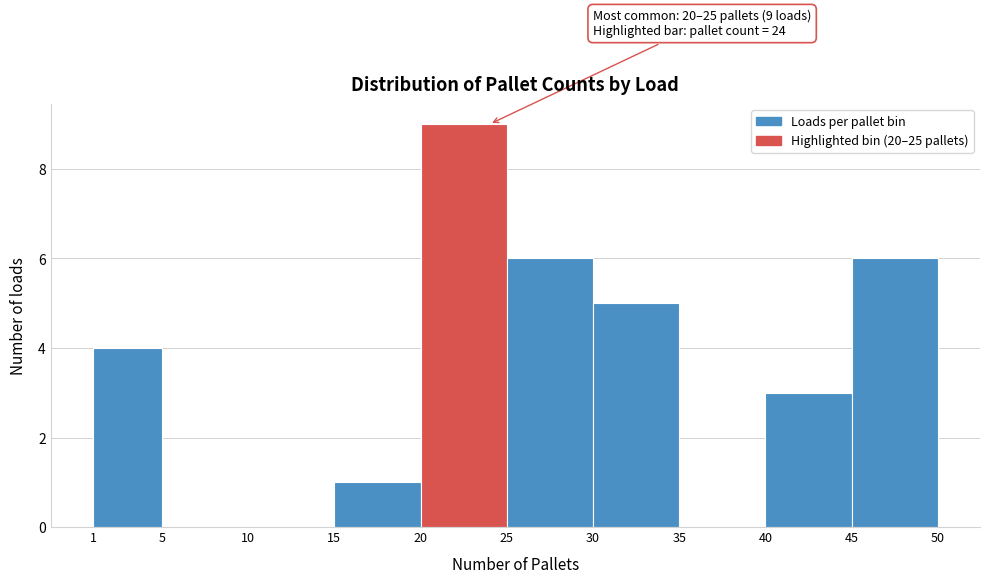

Which range on the x-axis has the tallest bar?

20 to 25